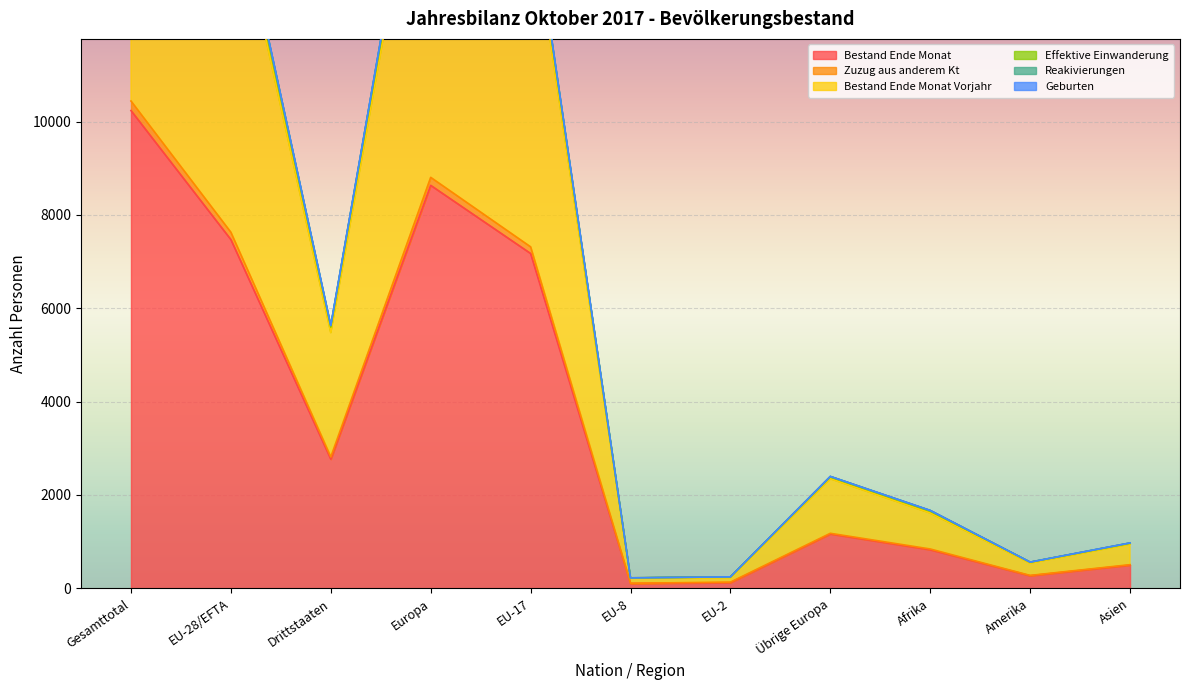

Is the value of Effektive Einwanderung at Amerika greater than the value of Zuzug aus anderem Kt at Drittstaaten?

No